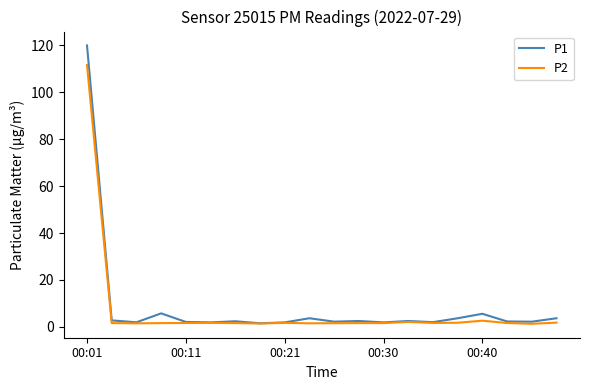

Which series has the widest spread of values?

P1